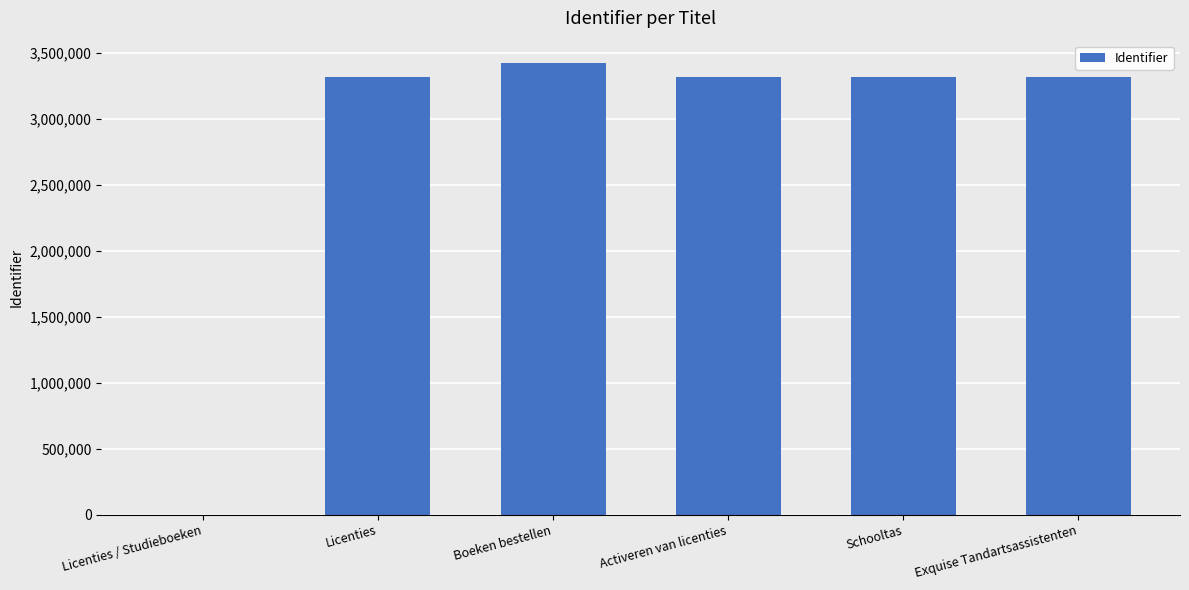

True or false: the data shows 3313898 at Exquise Tandartsassistenten.

True